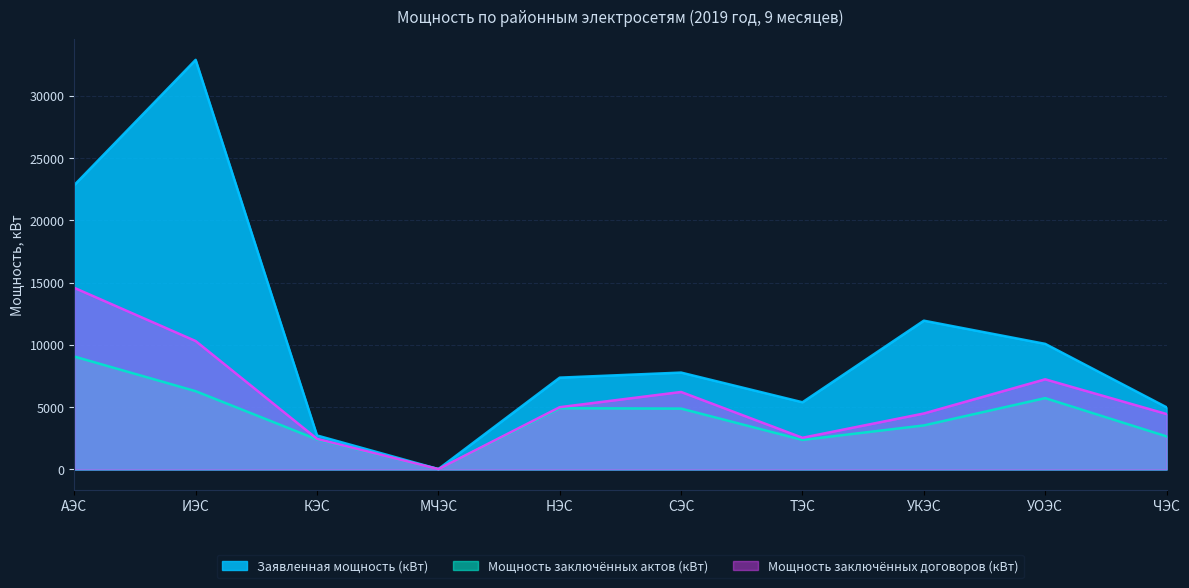

At which category is the sum across all series the highest?

ИЭС